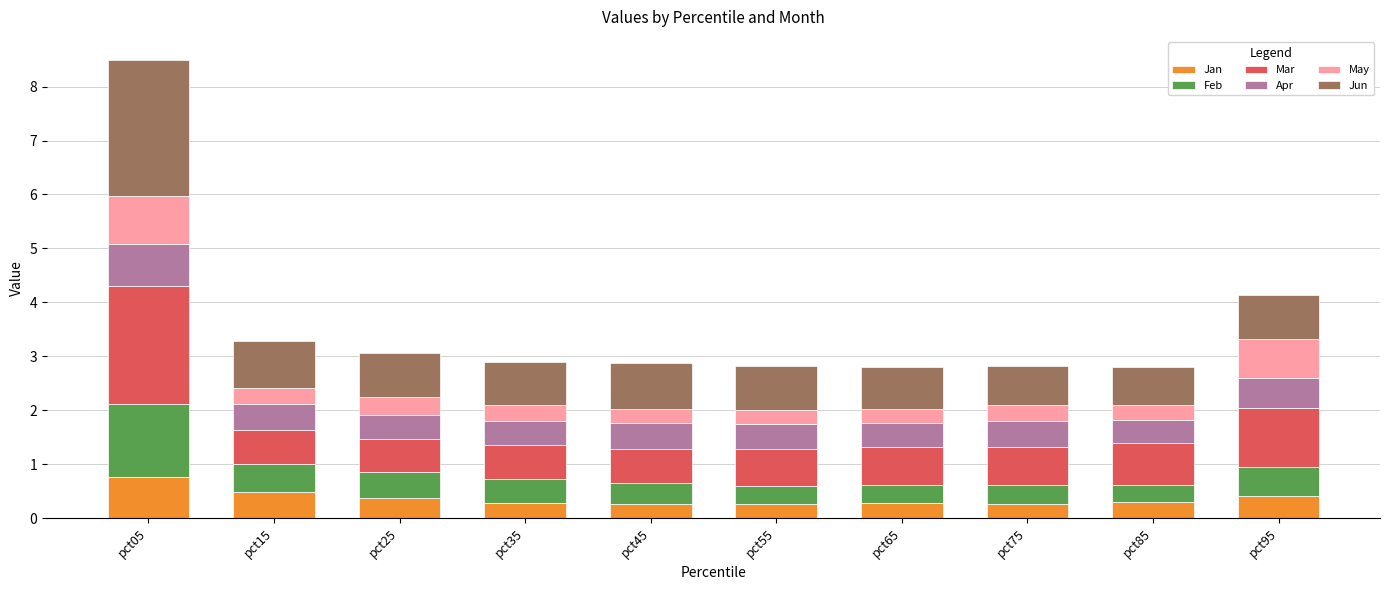

Which category has the highest value in the Jan series?

pct05